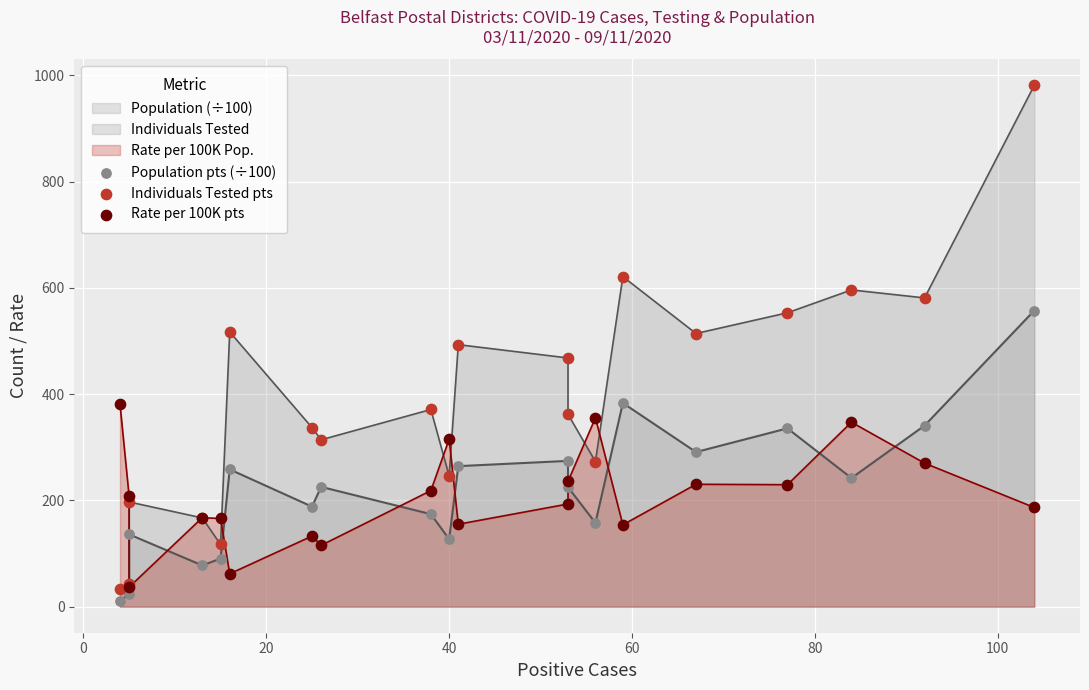

Which series has the largest total across all categories?

Individuals Tested pts